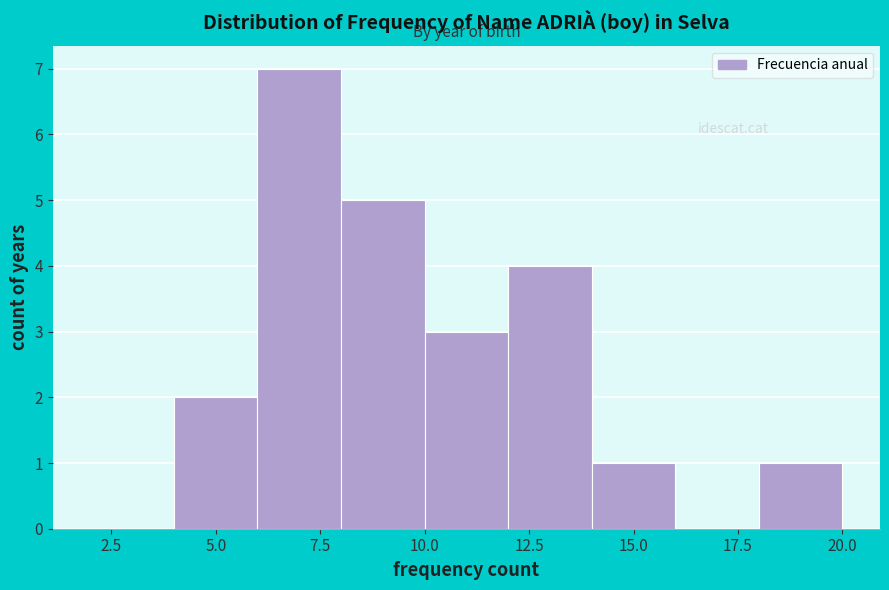

Reading left to right, list every bar in this chart as the range it spans on the x-axis followed by its height. The values are not printed on the chart, so give them approximately, as read against the axis.

2 to 4: 0
4 to 6: 2
6 to 8: 7
8 to 10: 5
10 to 12: 3
12 to 14: 4
14 to 16: 1
16 to 18: 0
18 to 20: 1